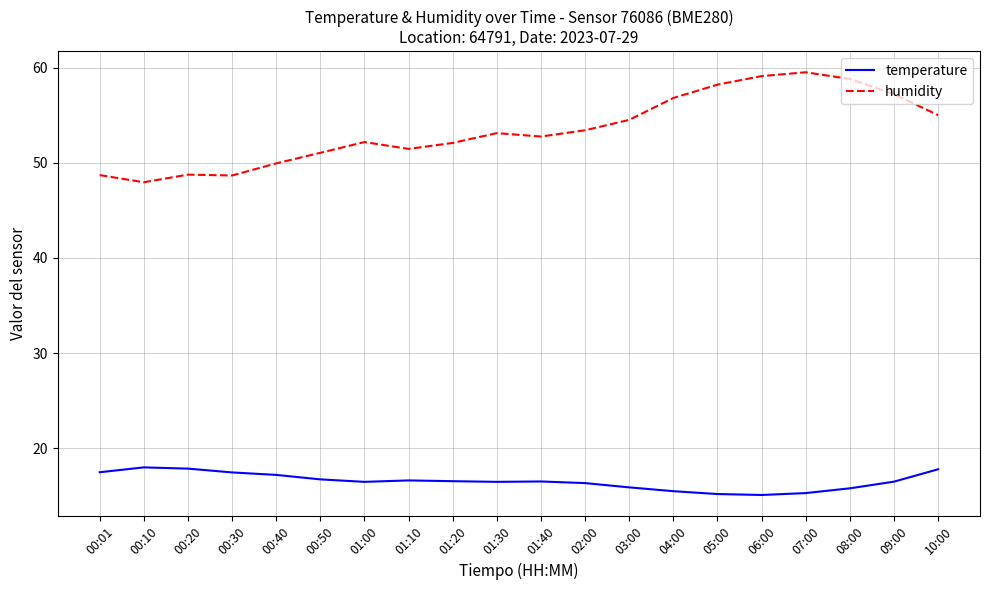

List the series in order of their overall mean, highest first.

humidity, temperature